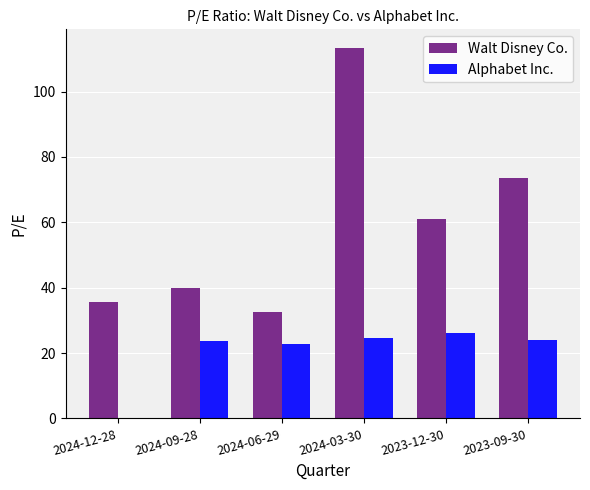

Is the value of Alphabet Inc. at 2024-03-30 greater than the value of Walt Disney Co. at 2023-09-30?

No